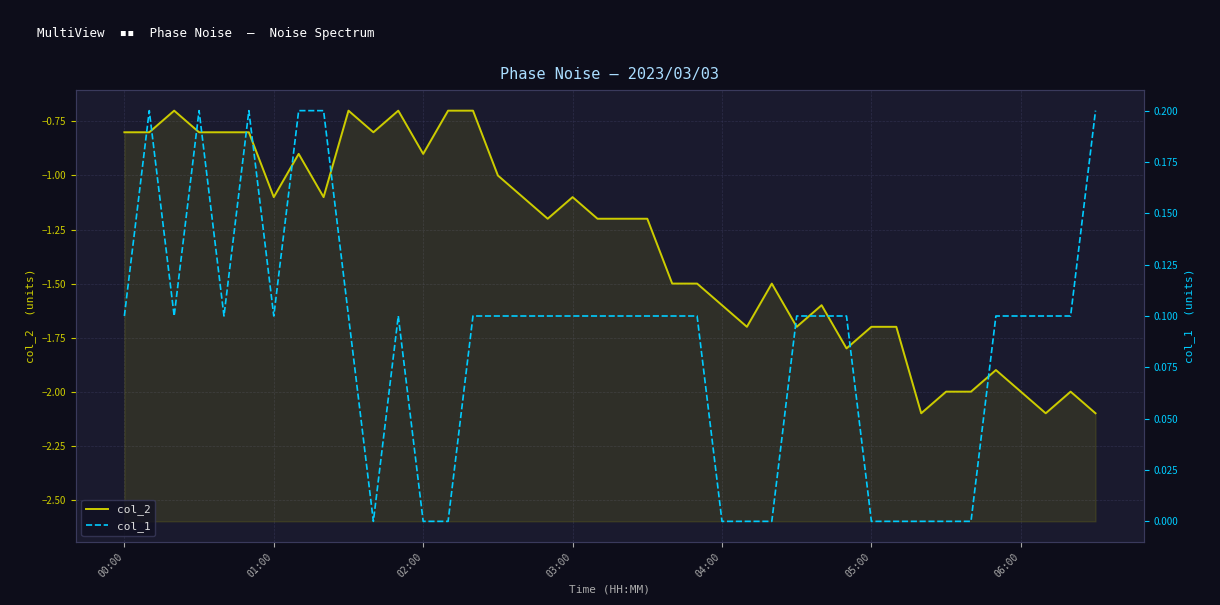

The value of col_2 at 27 is -1.7. True or false?

True